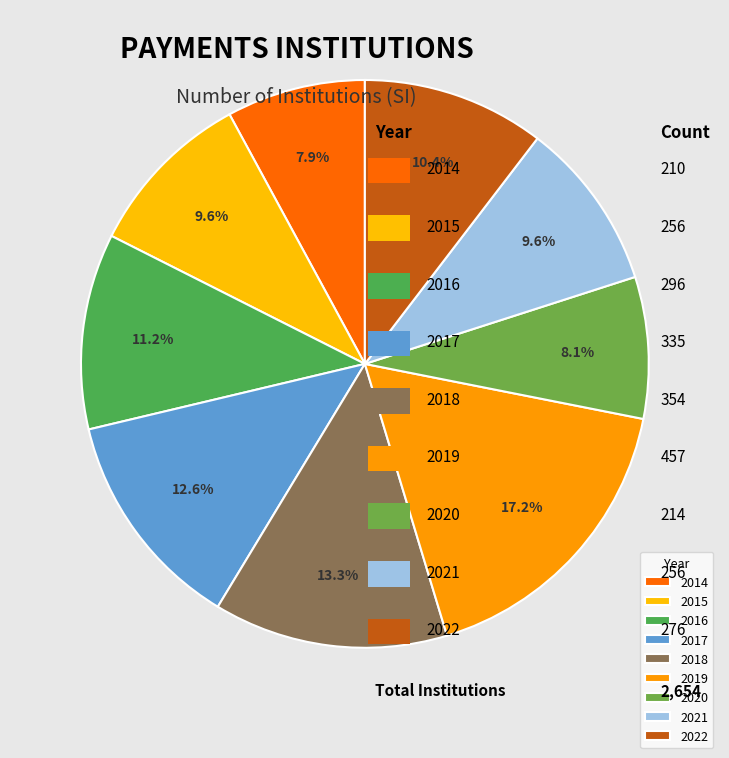

Combined, do 2020 and 2019 account for over 50%?

No